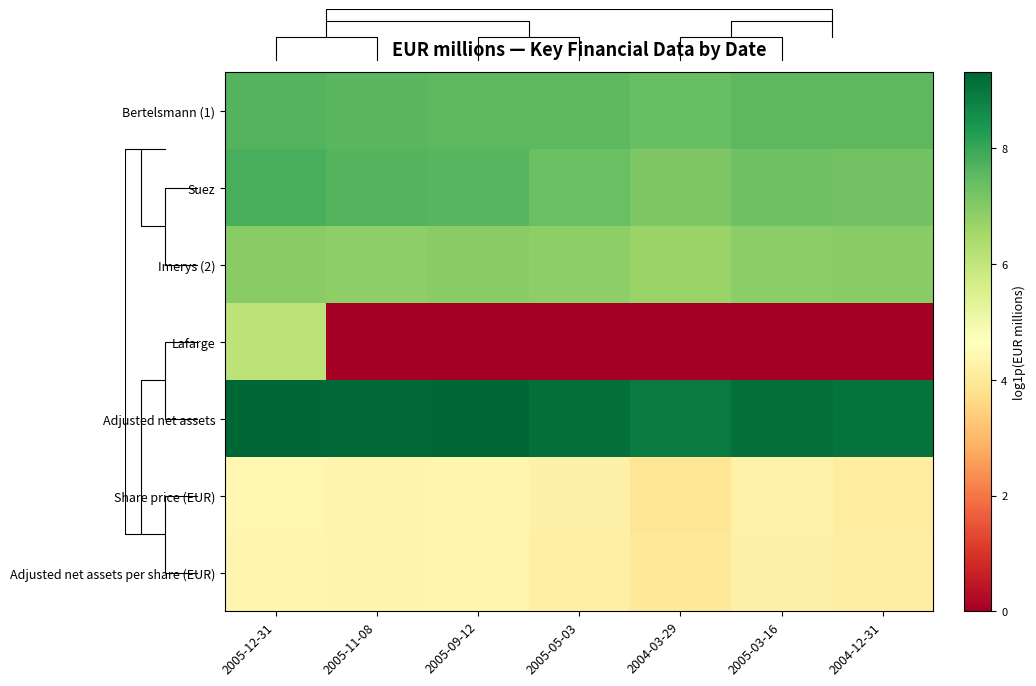

What is the difference between the maximum and minimum values in the Lafarge series?

6.1